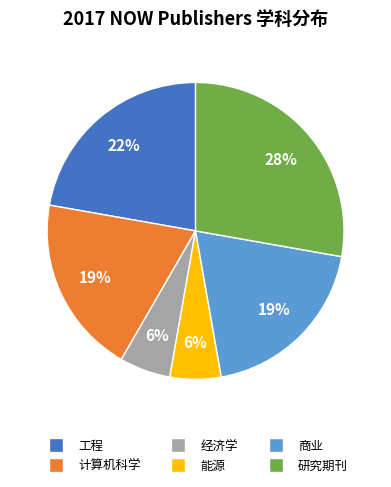

How many slices are in this pie chart?

6